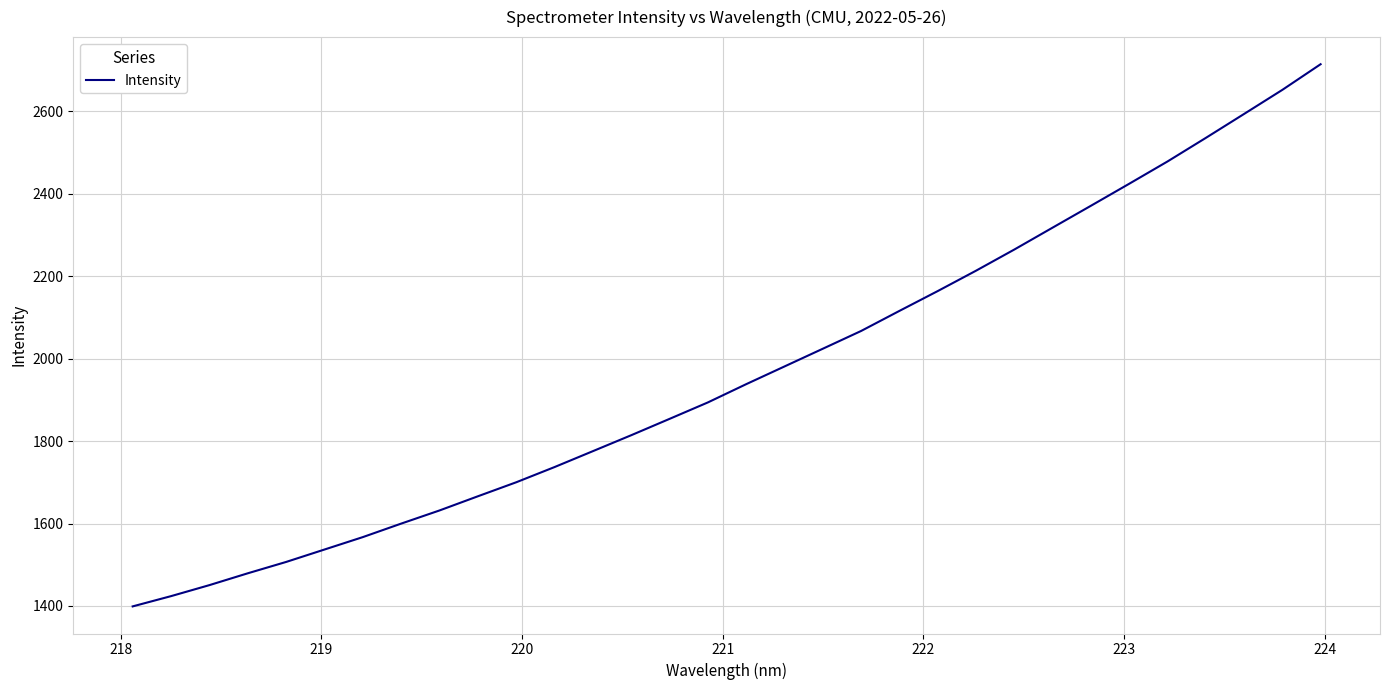

What is the maximum value shown in the chart?

2714.3